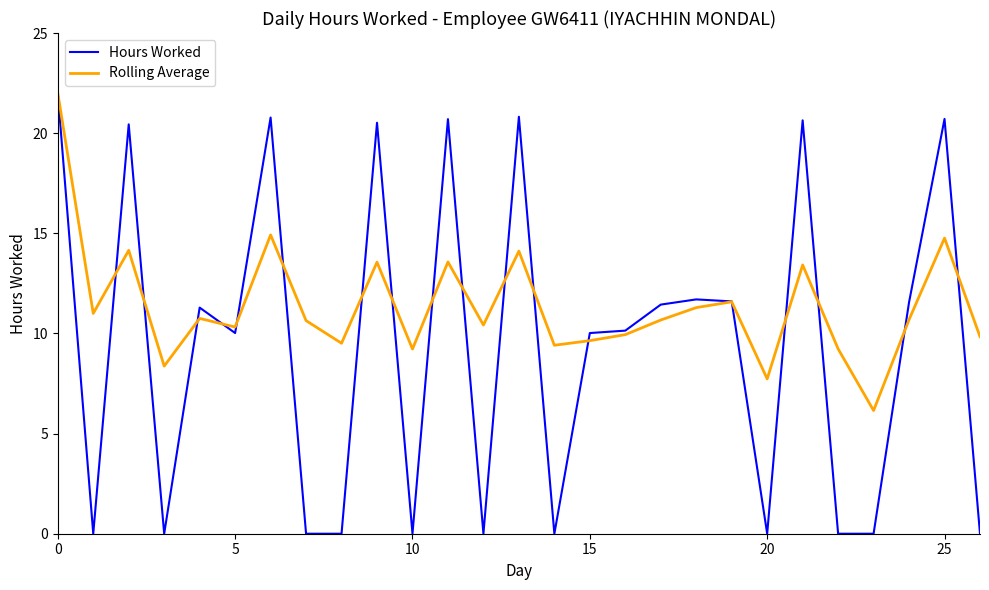

Which series has the largest range (max minus min)?

Hours Worked